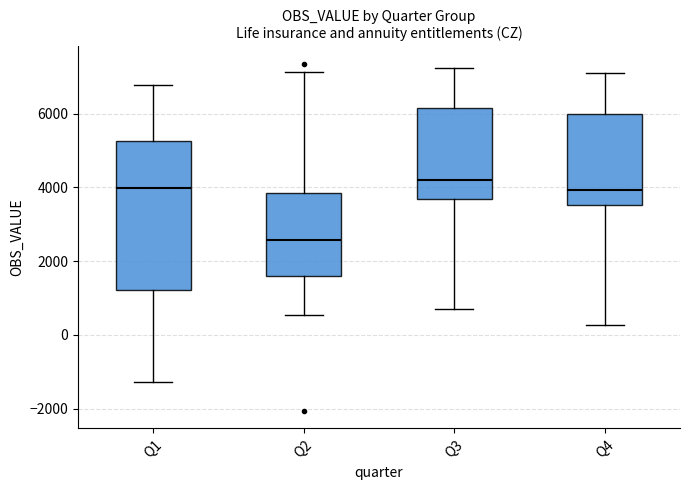

Which box has the highest median line?

Q3